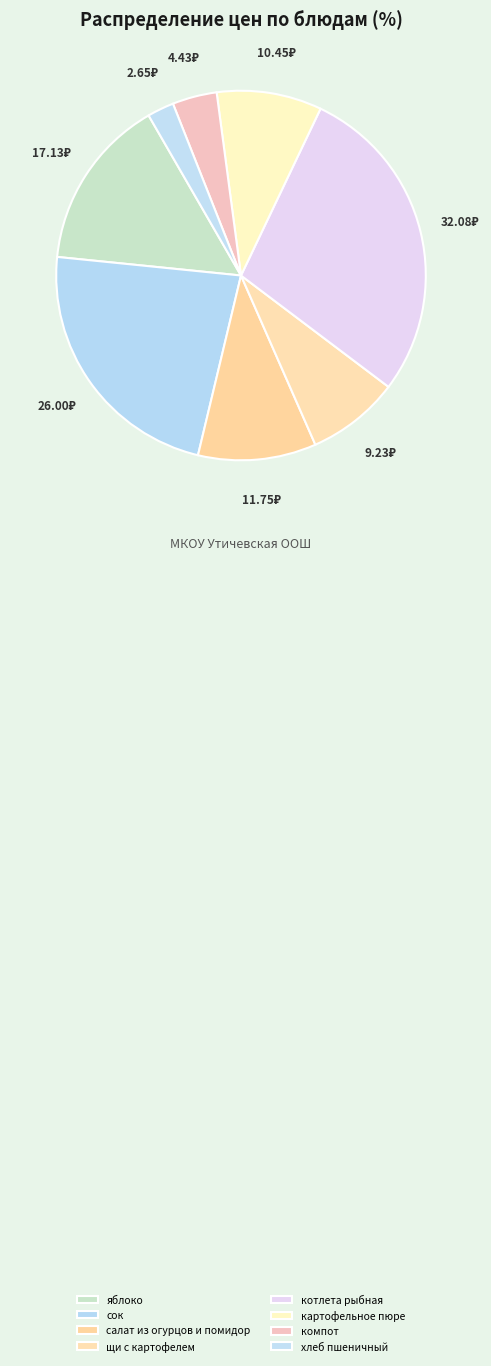

To the nearest percent, what is the difference between the картофельное пюре and котлета рыбная slice percentages?

19%